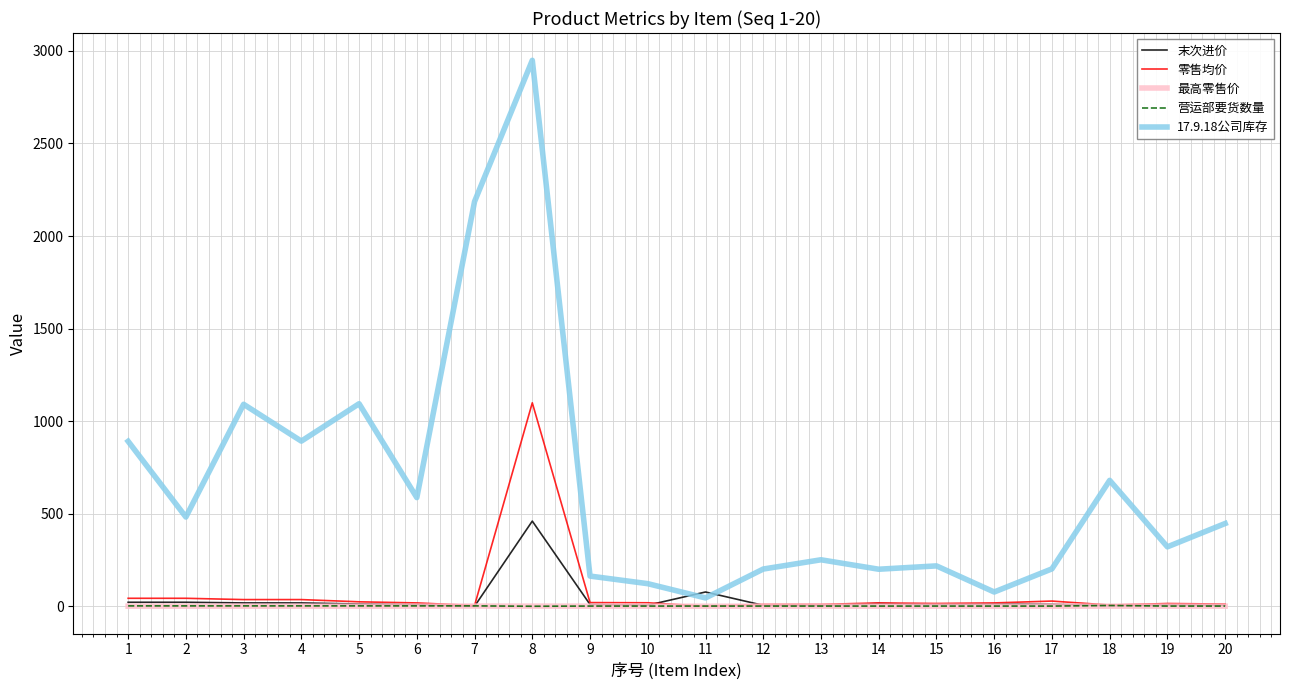

Which series has the largest range (max minus min)?

17.9.18公司库存